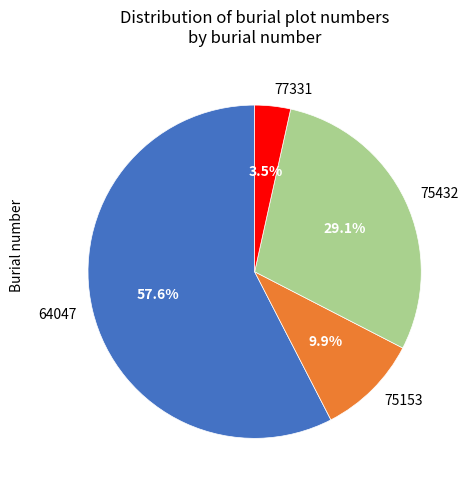

Is there any slice that represents more than half of the pie?

Yes